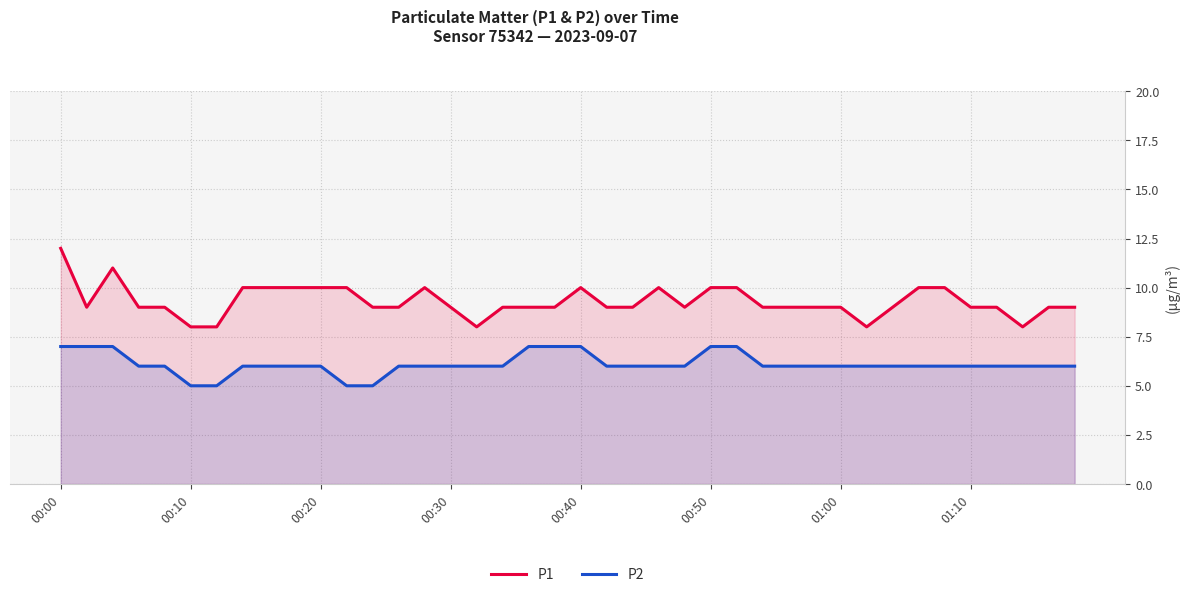

True or false: P2 and P1 intersect in this chart.

False